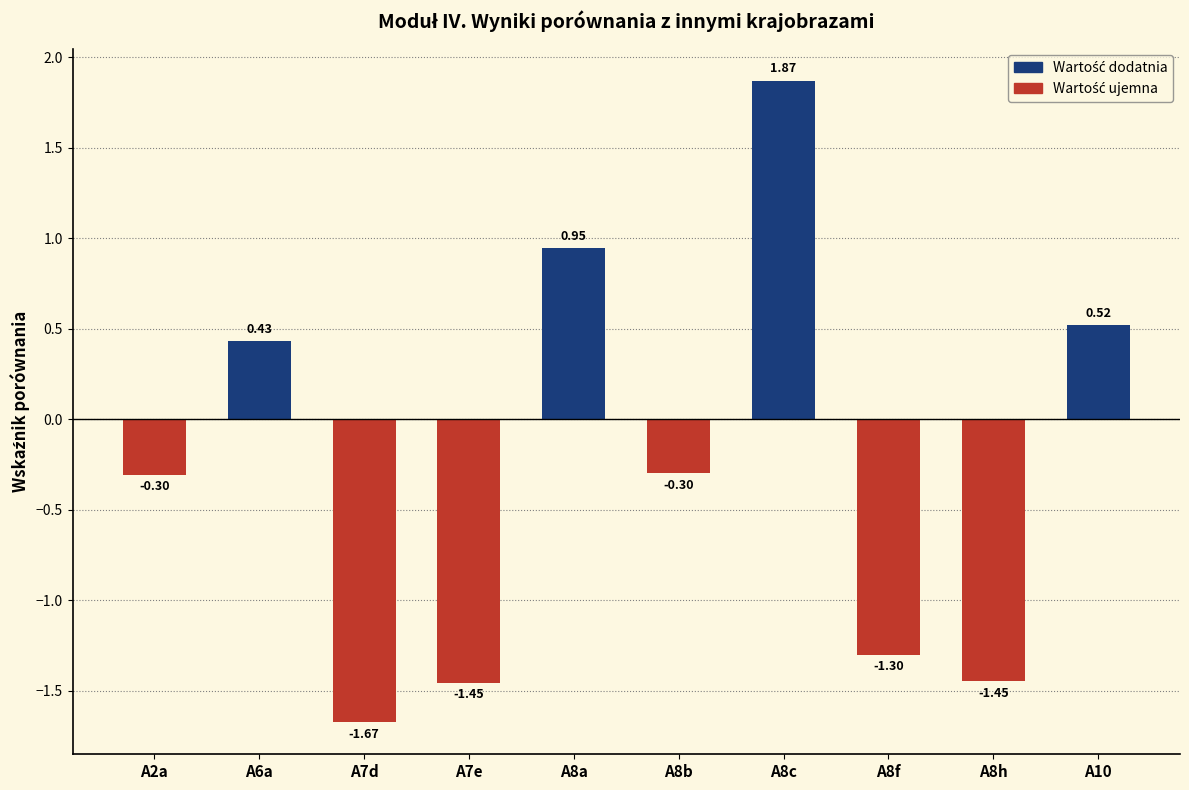

How many values are below zero?

6